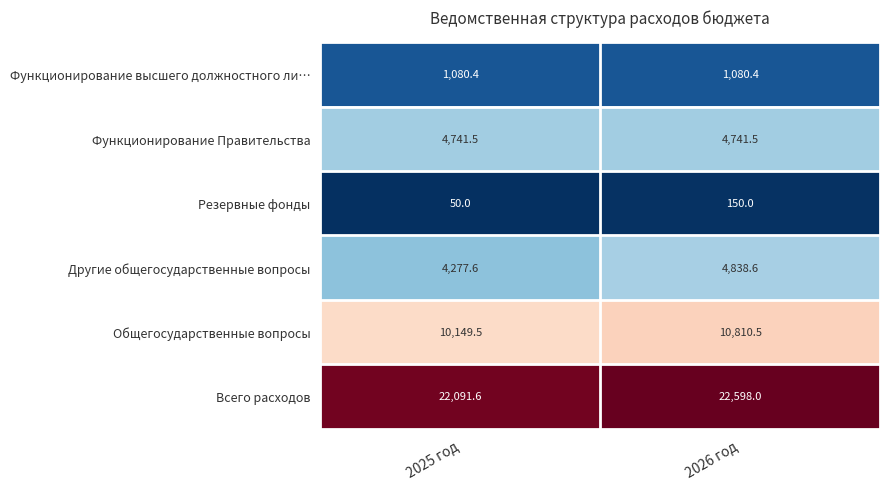

How many series are shown in this chart?

6